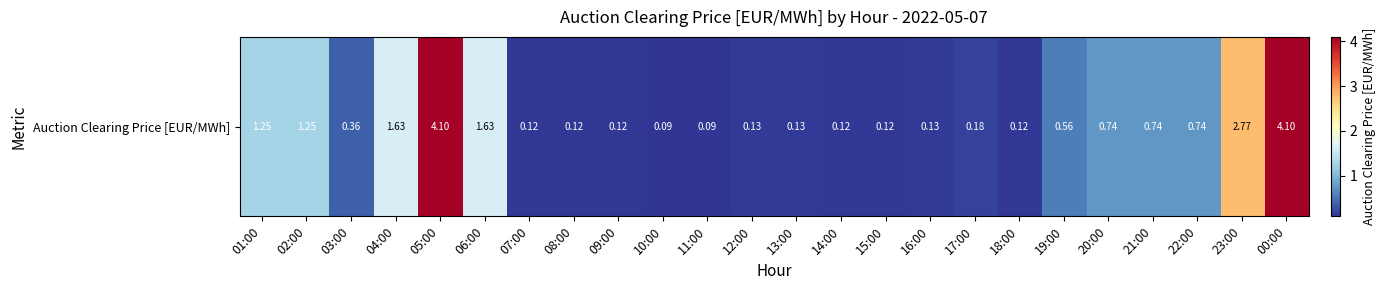

How many data points does each series have?

24